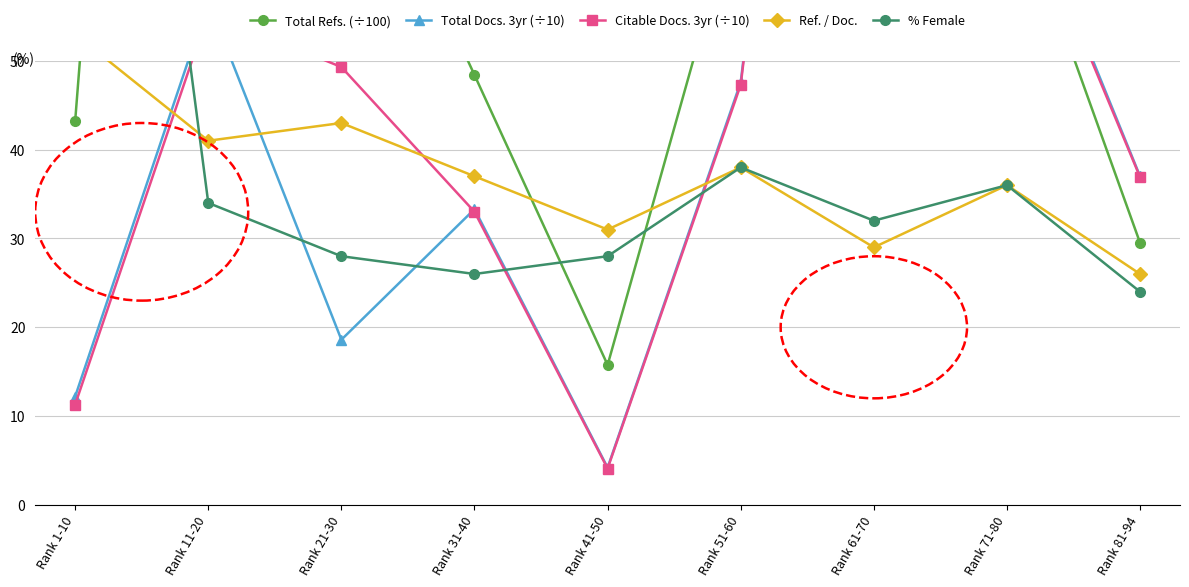

What is the maximum value for Total Docs. 3yr (÷10)?

172.6